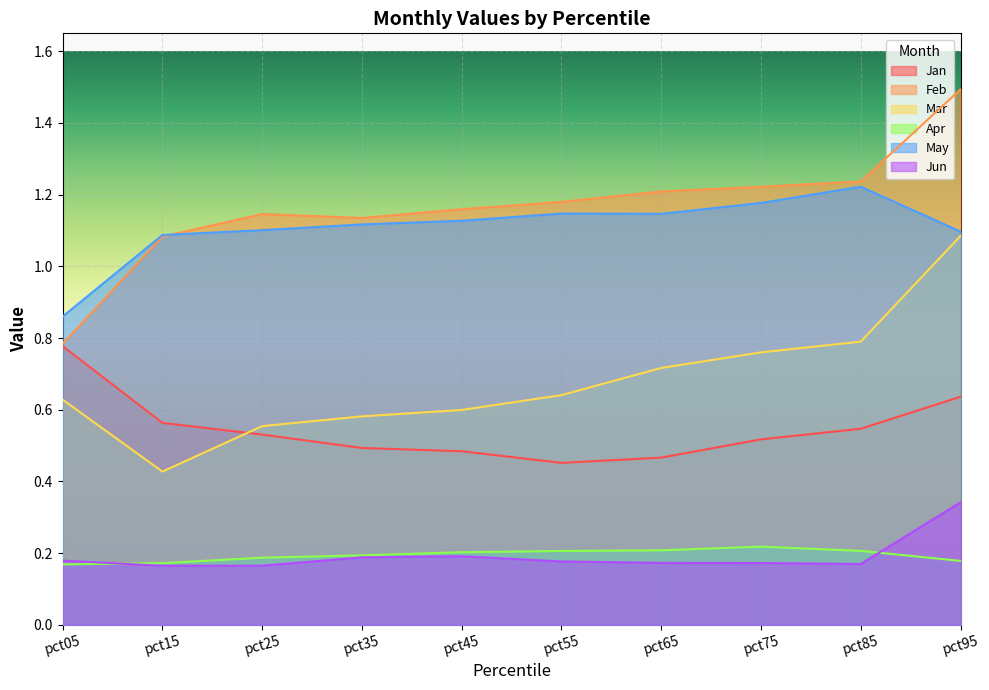

What are all the series names shown in the legend?

Jan, Feb, Mar, Apr, May, Jun